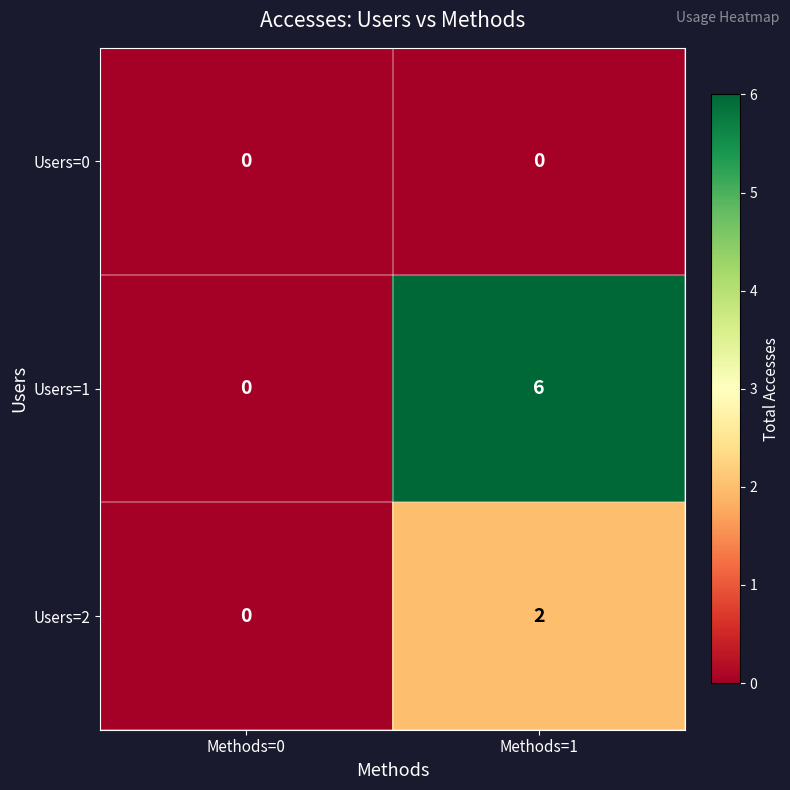

The Users=1 series shows -3 at Methods=0. True or false?

False